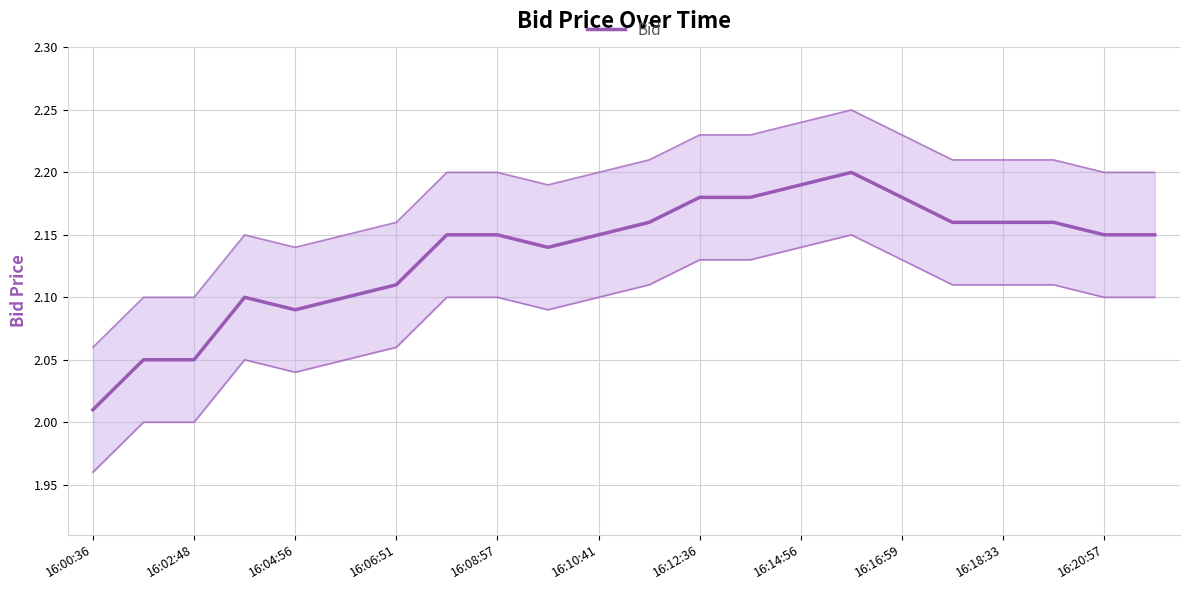

Which category has the highest value across all series?

15